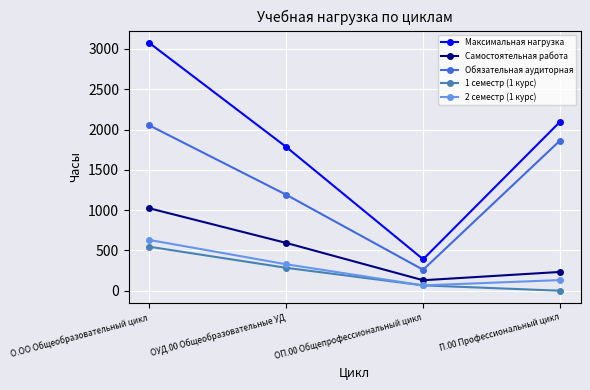

True or false: Максимальная нагрузка and 1 семестр (1 курс) intersect in this chart.

False